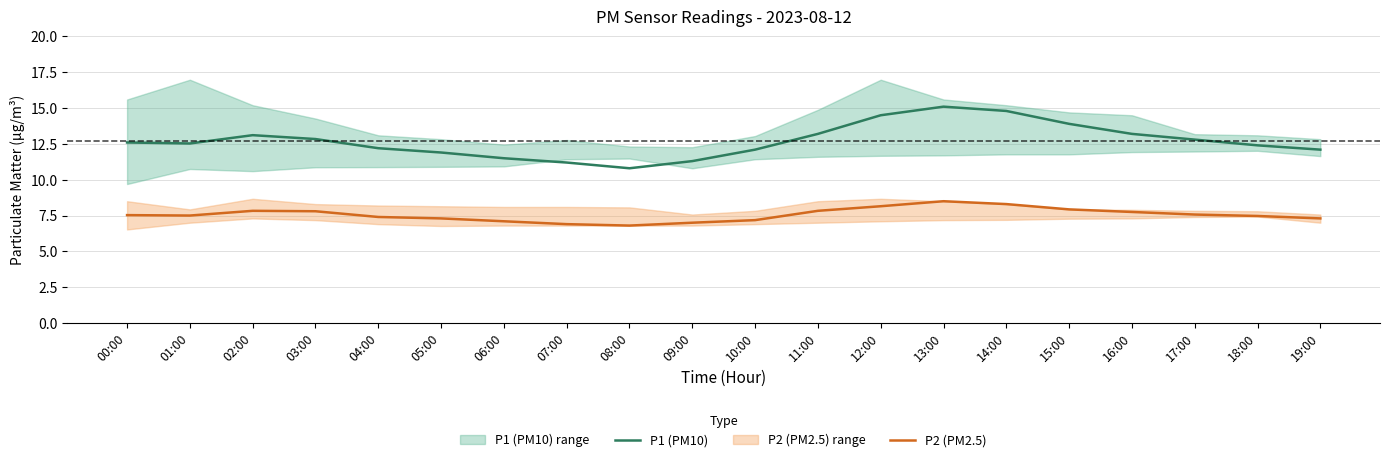

The value of P2 (PM2.5) at 01:00 is 7.5. True or false?

True